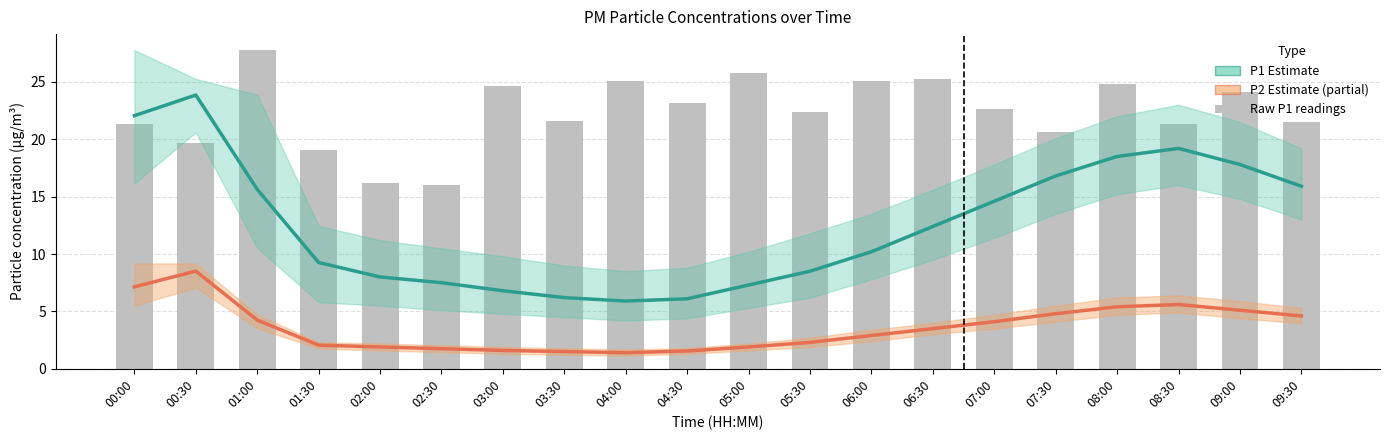

True or false: P2 (estimate) has a value of 1.0 at 05:00.

False